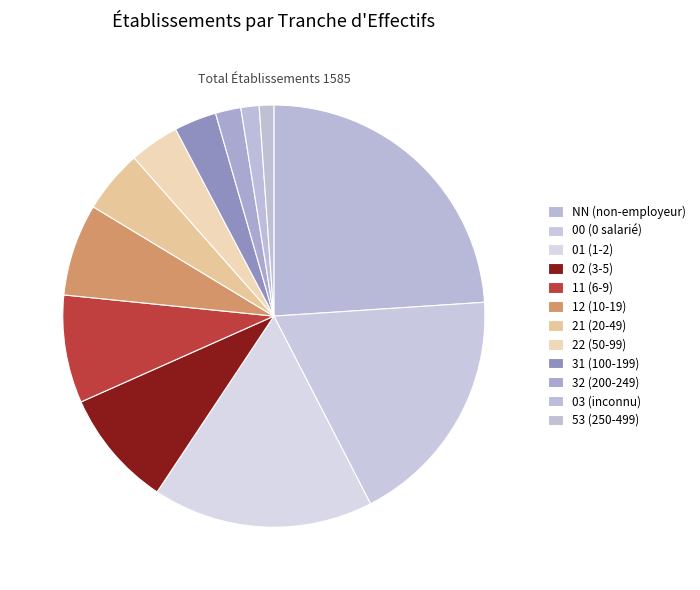

How many slices are in this pie chart?

12